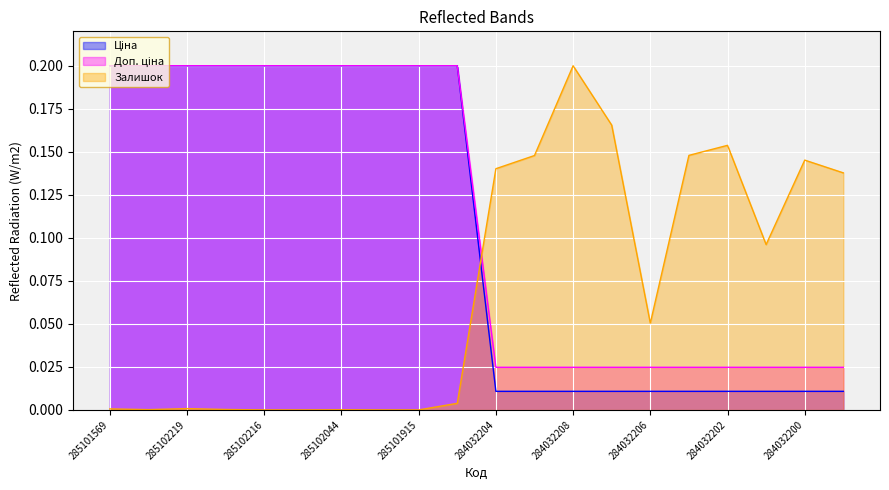

Rank the categories by Доп. ціна value from highest to lowest.

285101569, 285102221, 285102219, 285102218, 285102216, 285102120, 285102044, 285101916, 285101915, 285101913, 284032204, 284032203, 284032208, 284032207, 284032206, 284032205, 284032202, 284032201, 284032200, 284032199